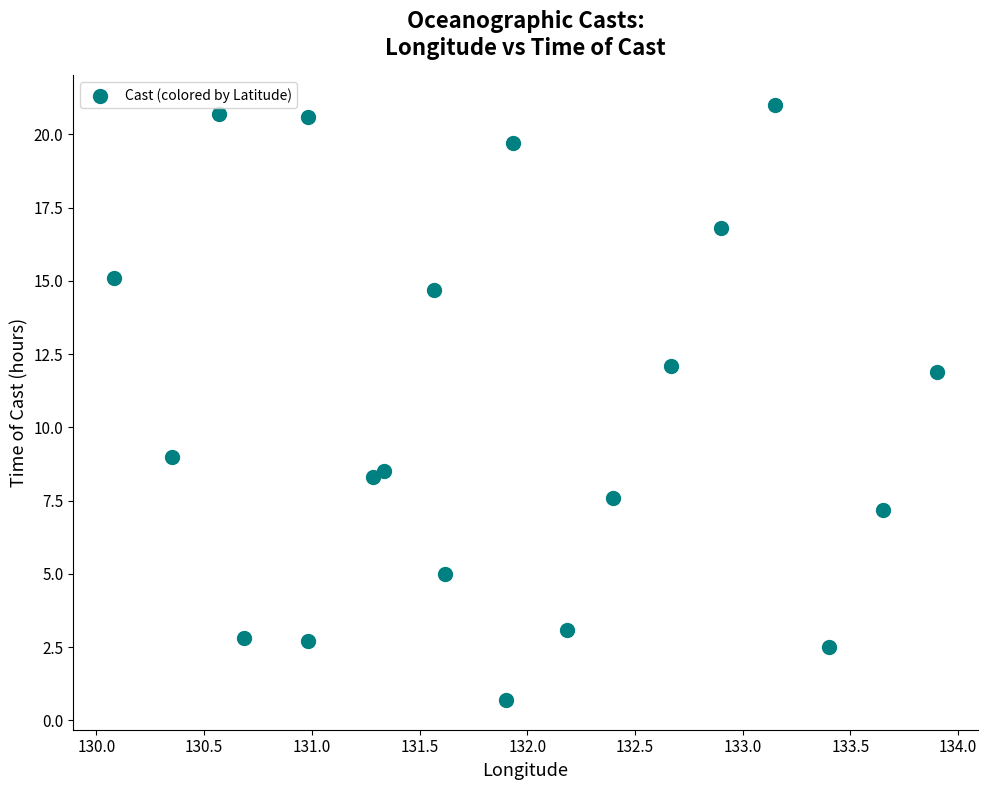

What is the range of X values (max minus min)?

3.8